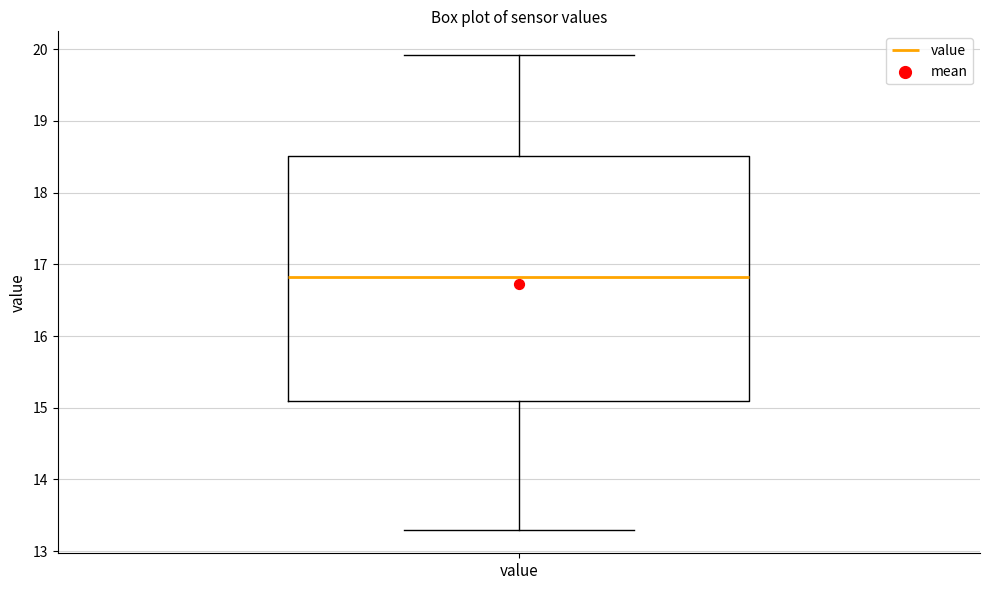

Transcribe this box plot: give where the median line is, the range the box spans, and where the two whiskers end, as read against the y-axis. The values are not printed on the chart, so give them approximately, as read against the axis.

median 16.8, box 15.1 to 18.5, whiskers 13.3 to 19.9